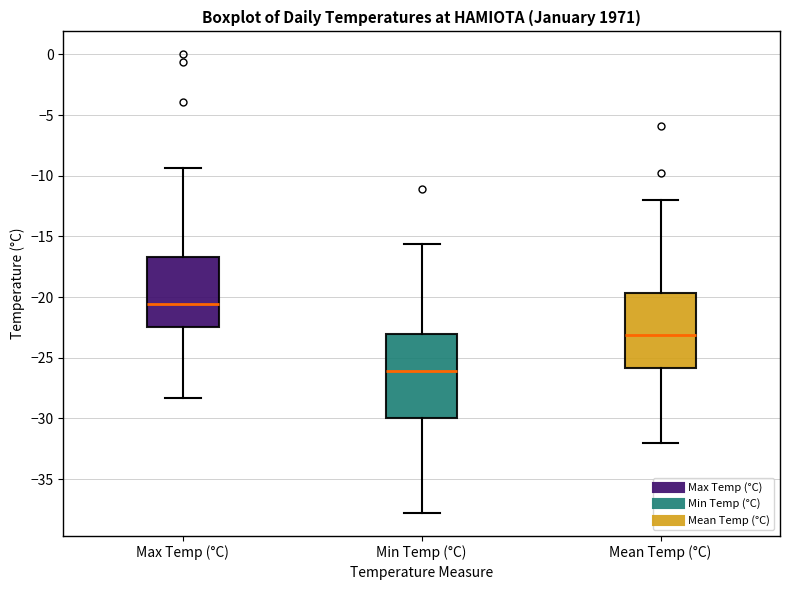

Which box has the highest median line?

Max Temp (°C)